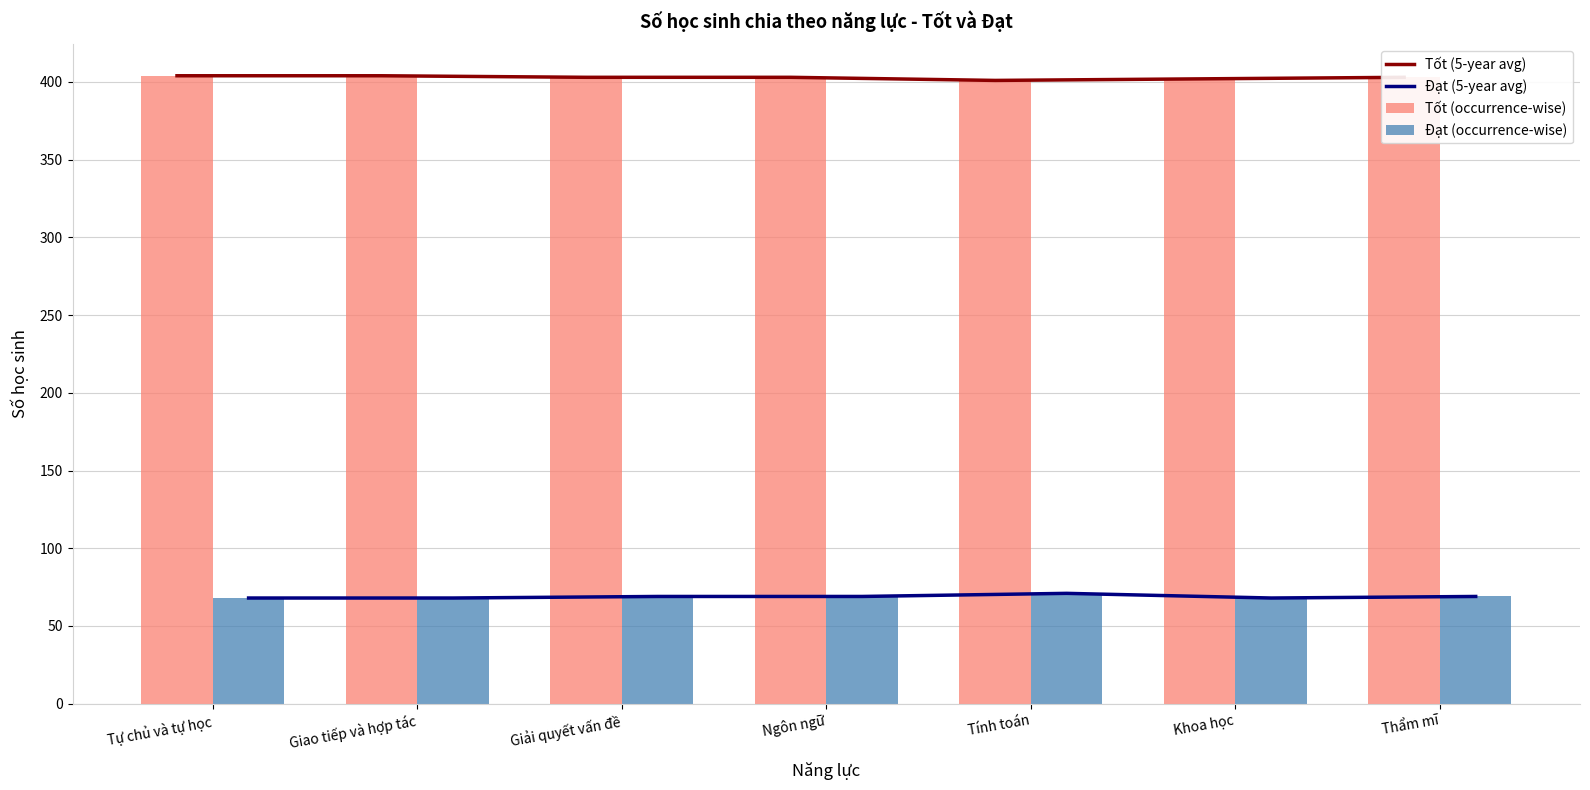

What is the label of the 2nd bar from the right?

Khoa học